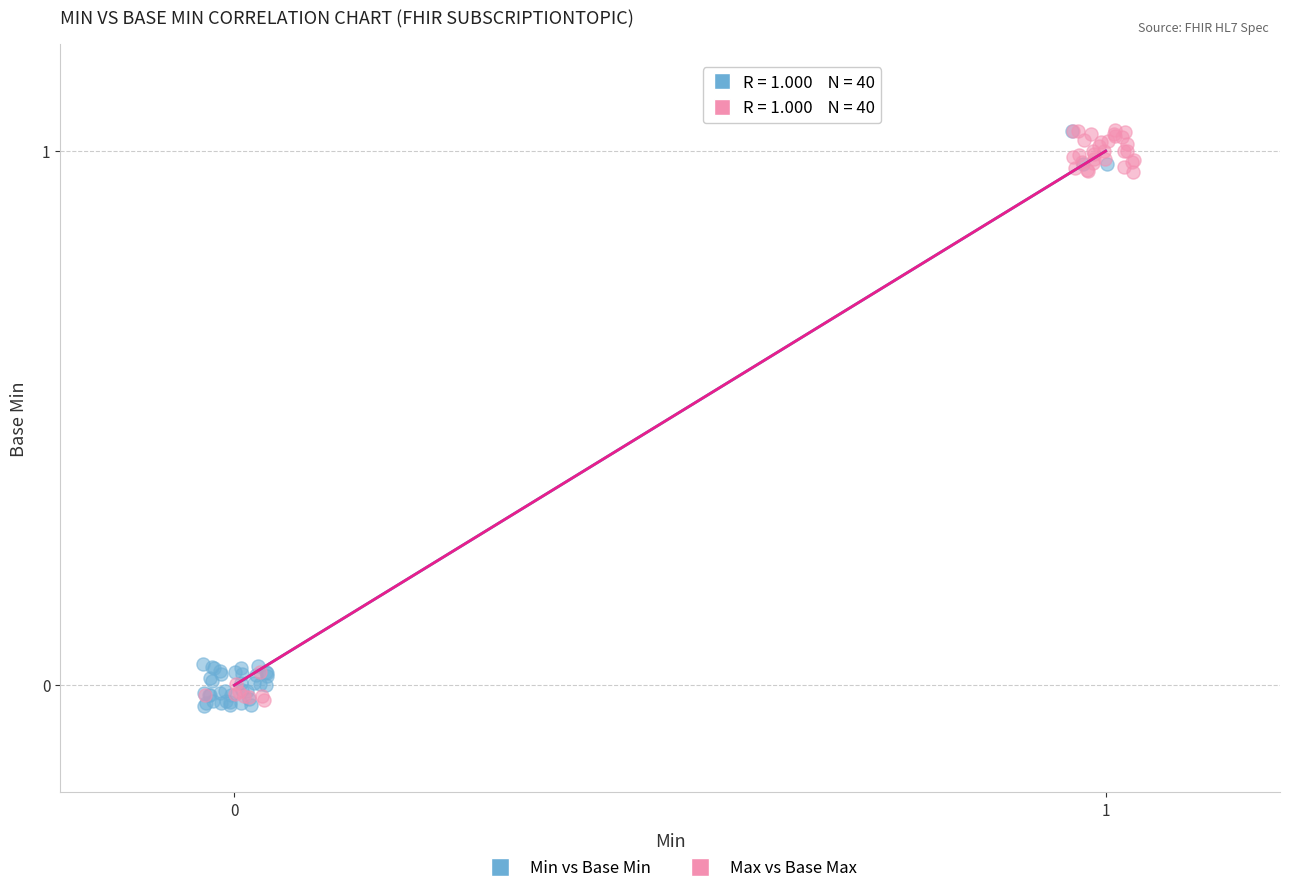

What are all the series names shown in the legend?

Min vs Base Min, Max vs Base Max